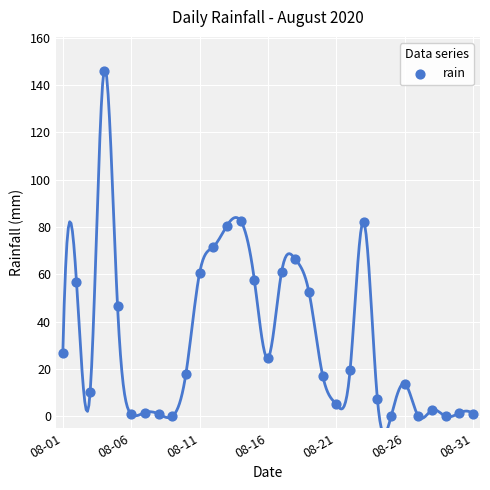

What is the range of Y values (max minus min)?

145.8